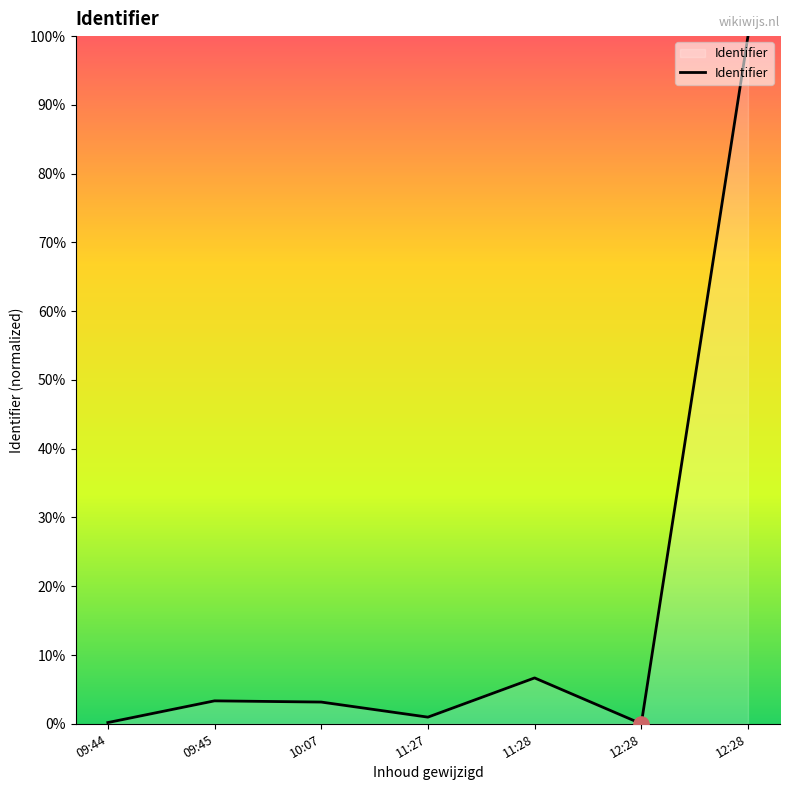

Does the chart have visible grid lines?

No